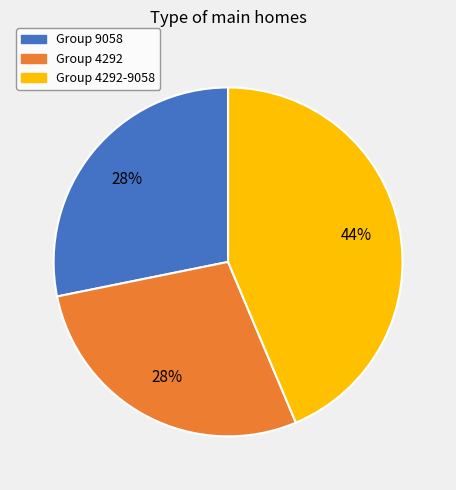

To the nearest percent, what is the average slice percentage?

33%